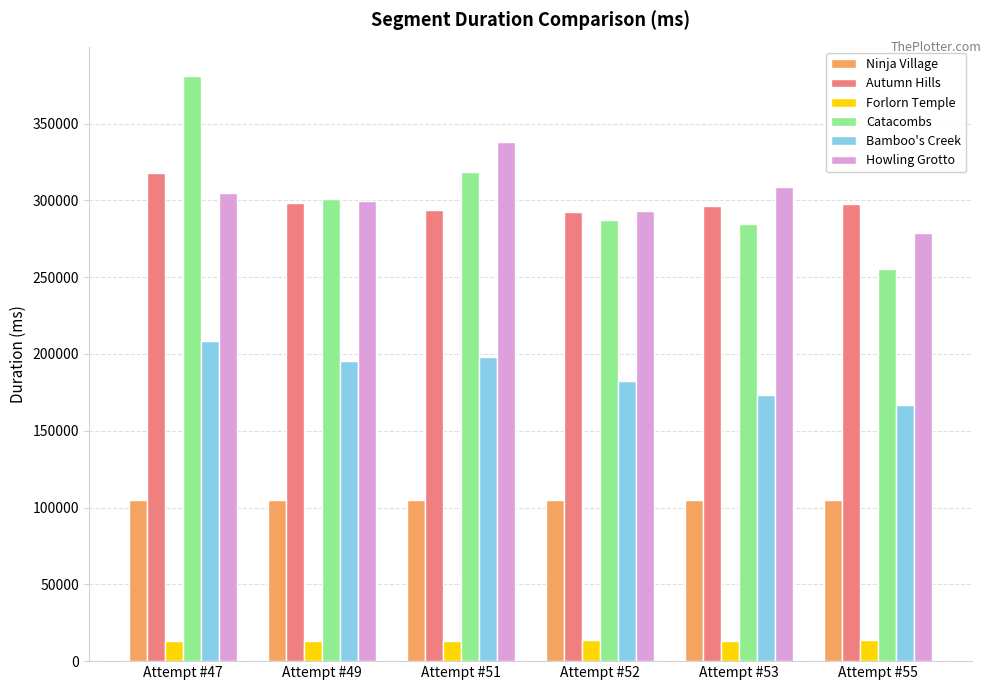

Which series has the widest spread of values?

Catacombs